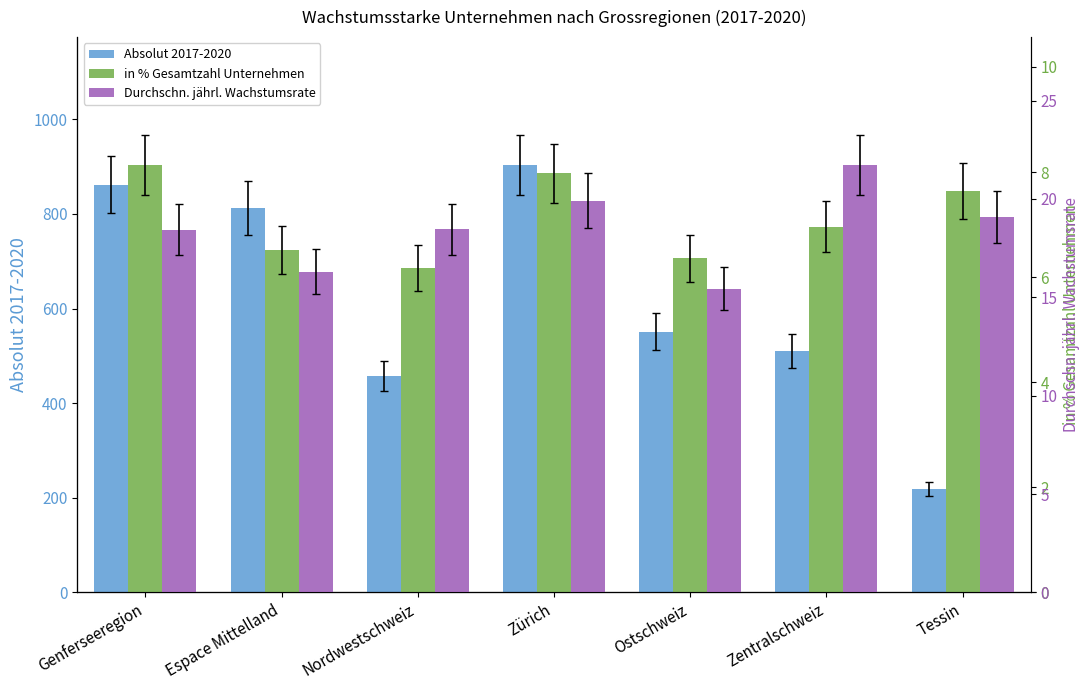

Does the chart contain any negative values?

No